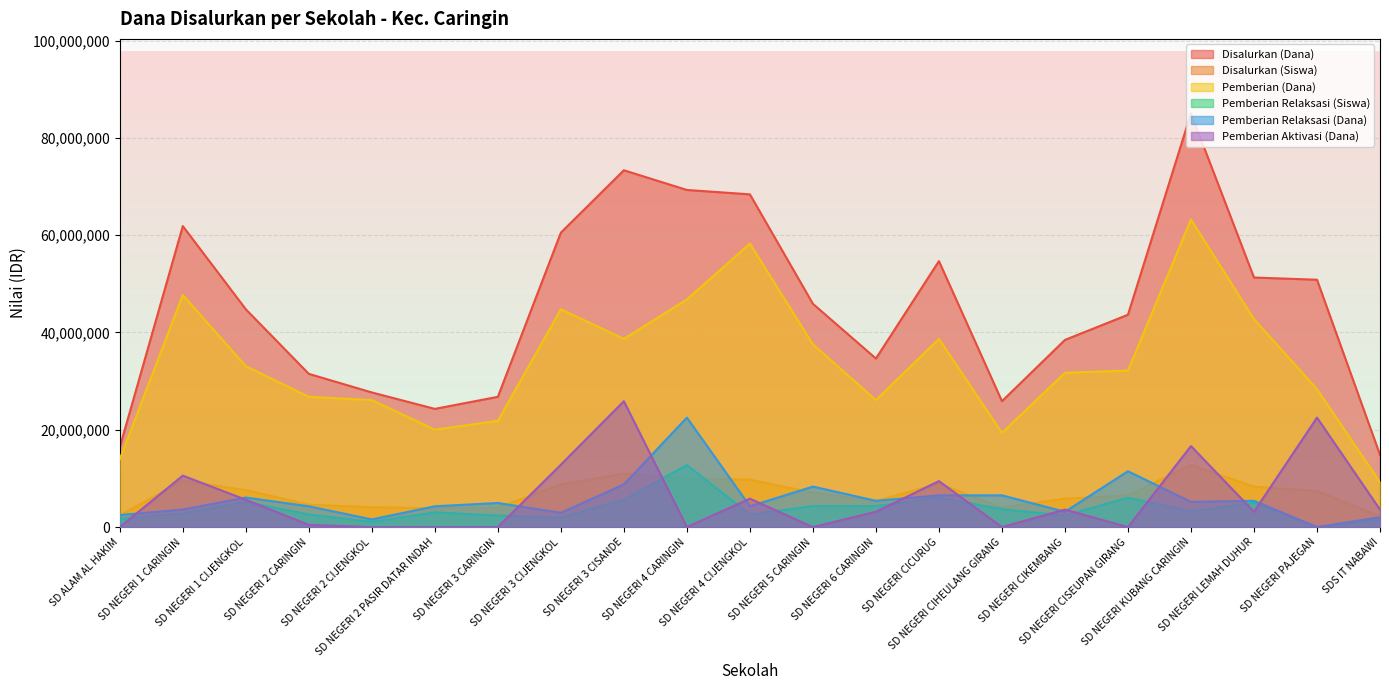

List the labels in order of Pemberian Aktivasi (Dana) value, largest first.

SD NEGERI 3 CISANDE, SD NEGERI PAJEGAN, SD NEGERI KUBANG CARINGIN, SD NEGERI 3 CIJENGKOL, SD NEGERI 1 CARINGIN, SD NEGERI CICURUG, SD NEGERI 4 CIJENGKOL, SD NEGERI 1 CIJENGKOL, SD NEGERI CIKEMBANG, SDS IT NABAWI, SD NEGERI 6 CARINGIN, SD NEGERI LEMAH DUHUR, SD NEGERI 2 CARINGIN, SD ALAM AL HAKIM, SD NEGERI 2 CIJENGKOL, SD NEGERI 2 PASIR DATAR INDAH, SD NEGERI 3 CARINGIN, SD NEGERI 4 CARINGIN, SD NEGERI 5 CARINGIN, SD NEGERI CIHEULANG GIRANG, SD NEGERI CISEUPAN GIRANG